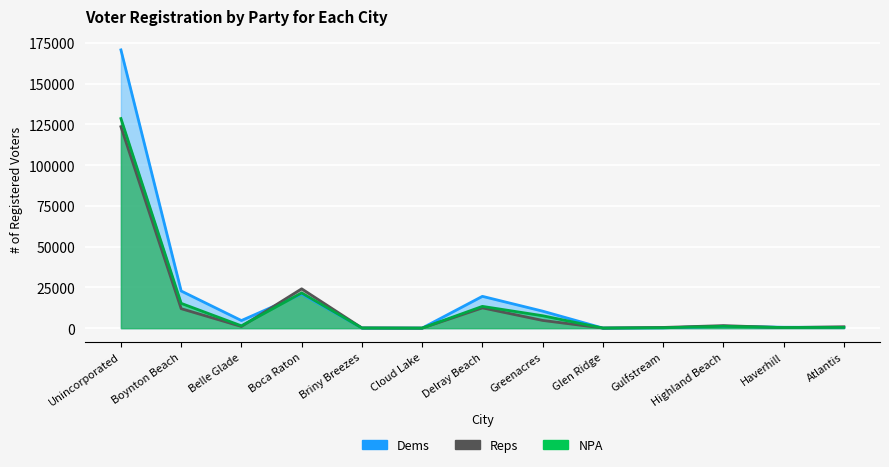

What is the label of the 10th point from the left?

Gulfstream